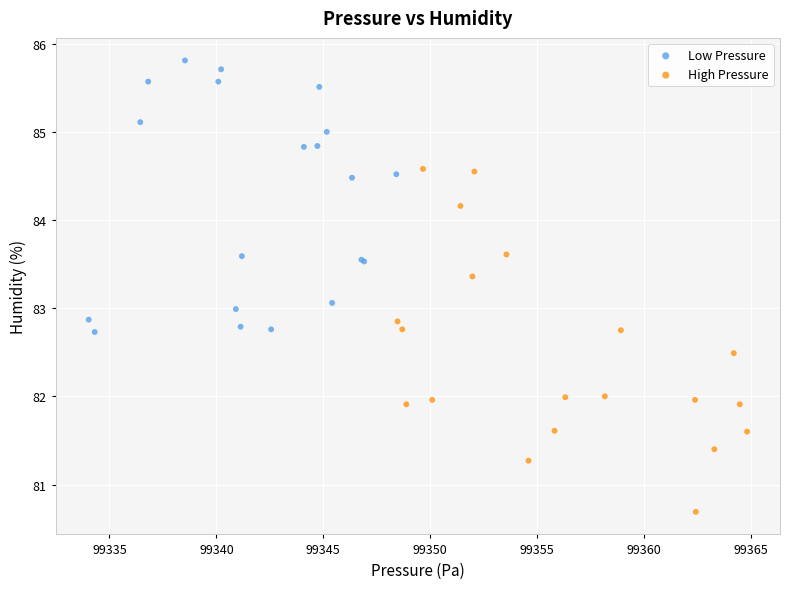

Which series reaches the maximum Y coordinate?

Low Pressure